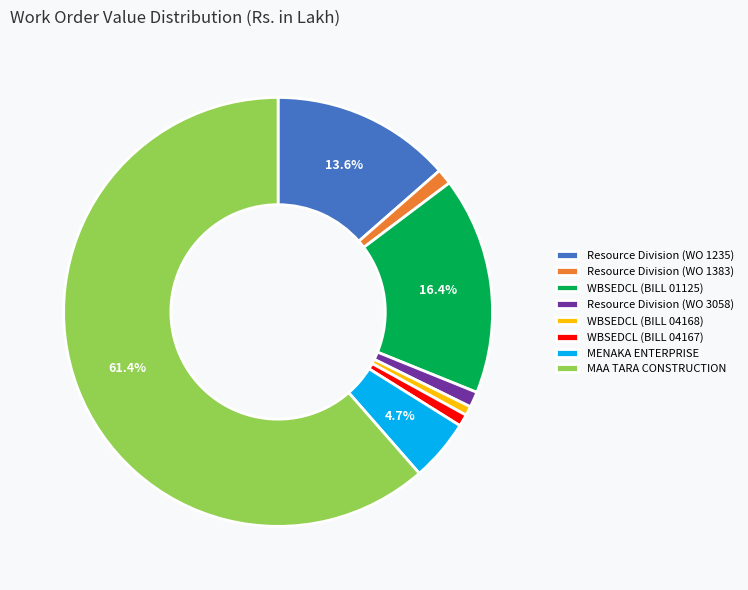

How many segments does this pie chart have?

8